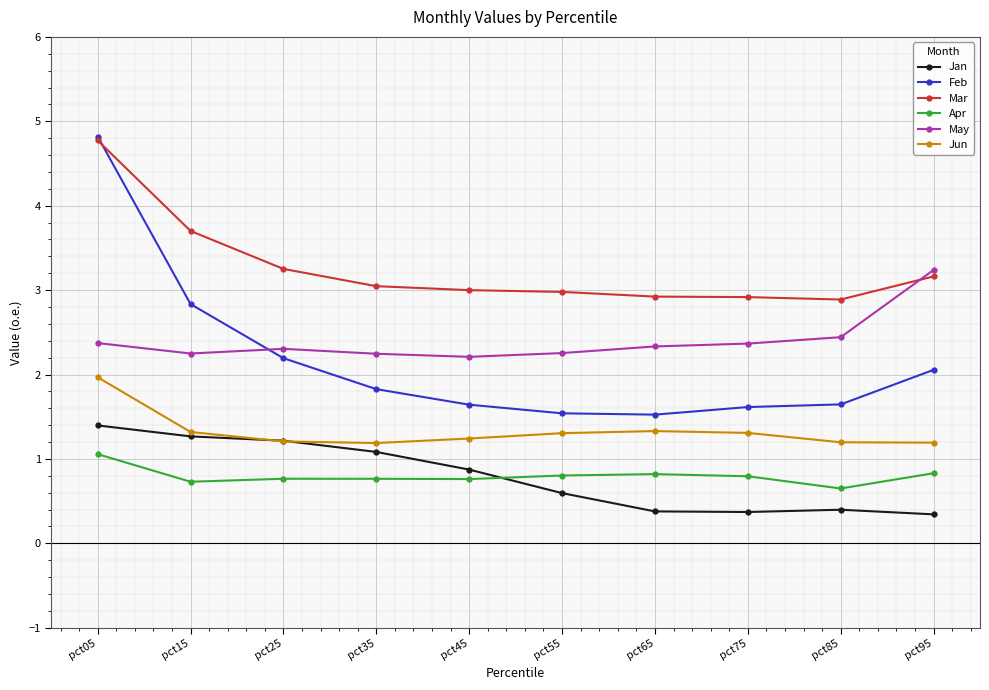

What is the sum of the Mar values at pct15 and pct25?

7.0